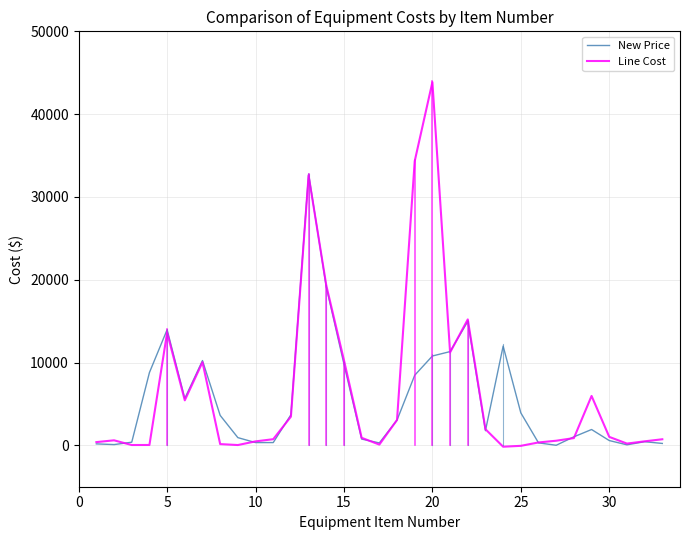

Which series has the largest range (max minus min)?

Line Cost